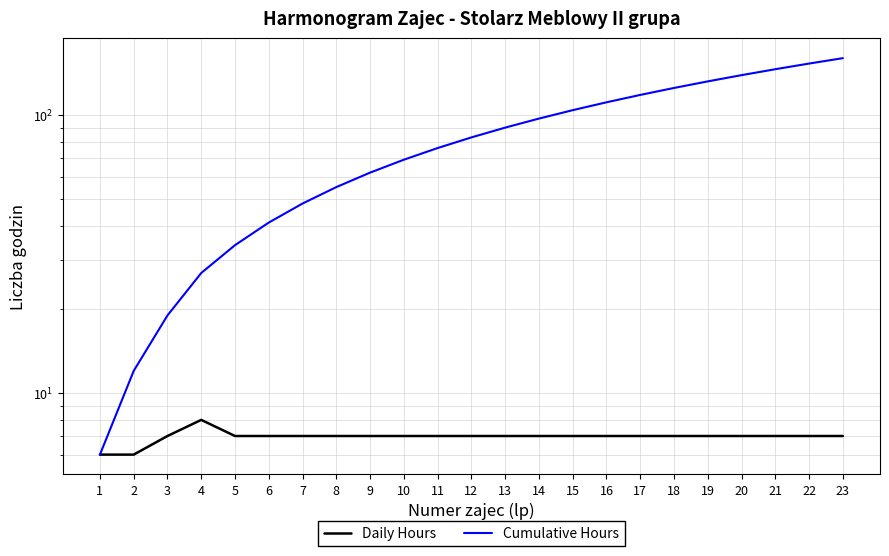

At how many categories does at least one series exceed 111?

7